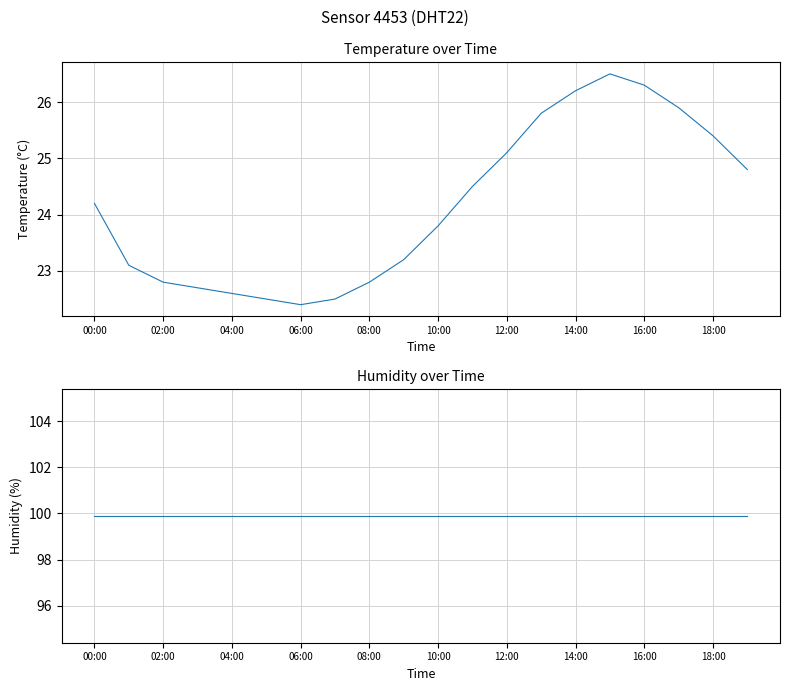

The value of humidity at 06:00 is 141.8. True or false?

False